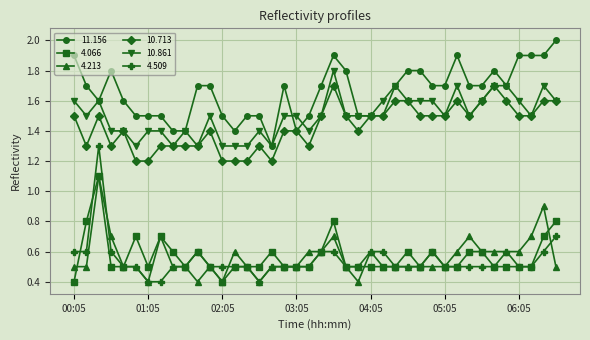

True or false: 4.066 has more than 0 points higher than both neighbors.

True